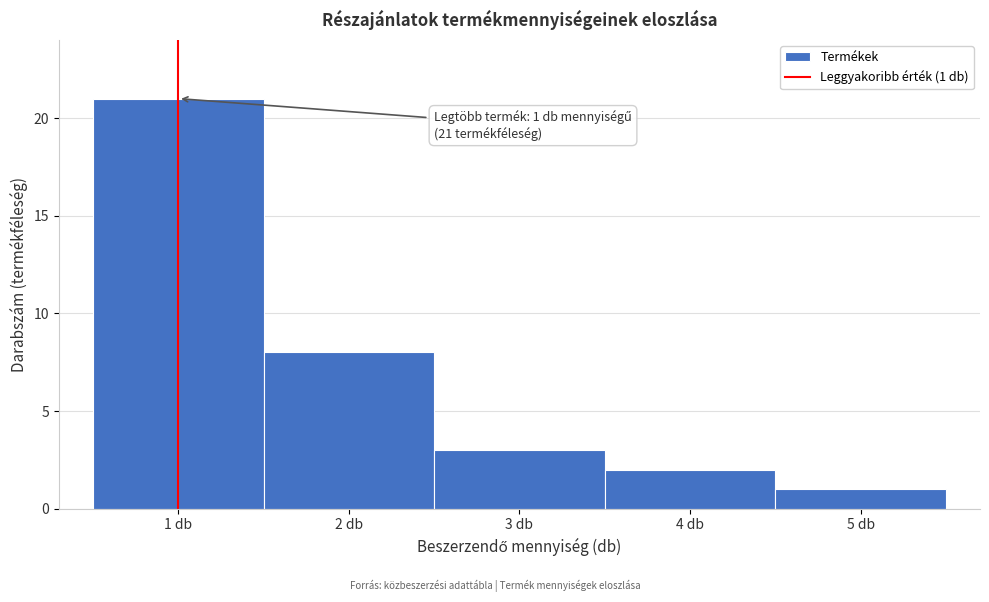

Over which range of the x-axis is the bar tallest?

0.5 to 1.5